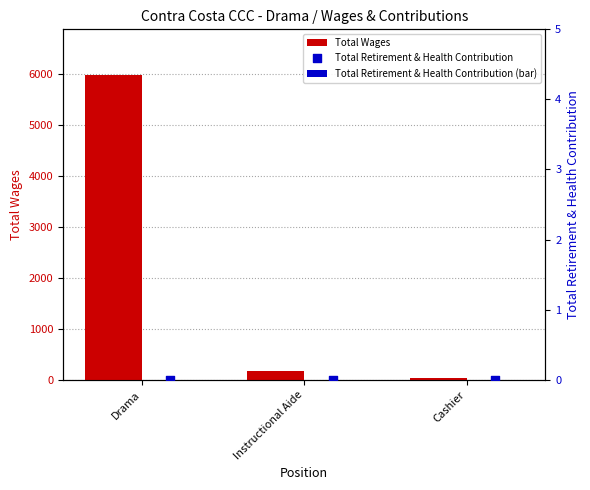

Which series reaches the minimum Y coordinate?

Total Retirement & Health Contribution (bar)